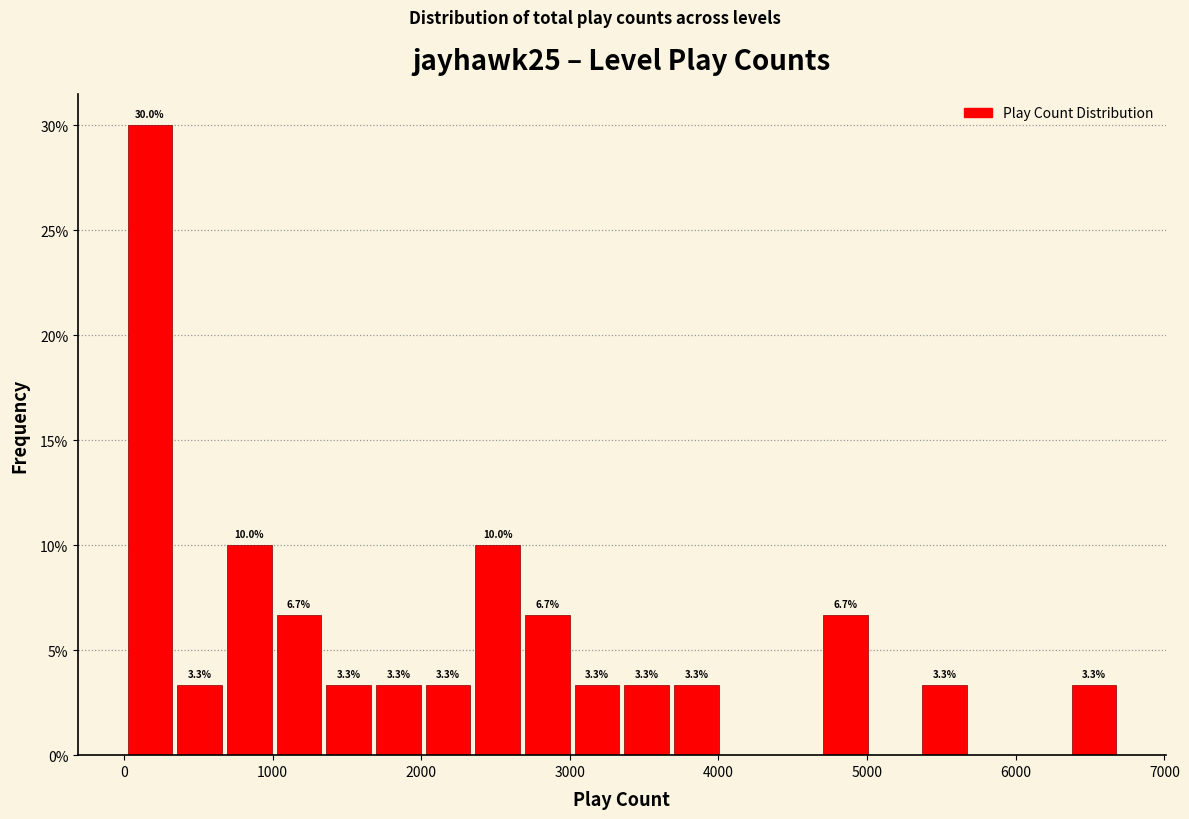

Read against the x-axis, roughly where is the centre of the tallest bar?

200